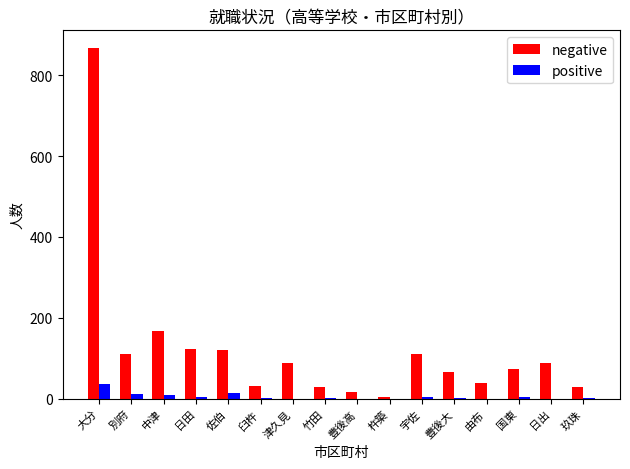

How many series are shown in this chart?

2